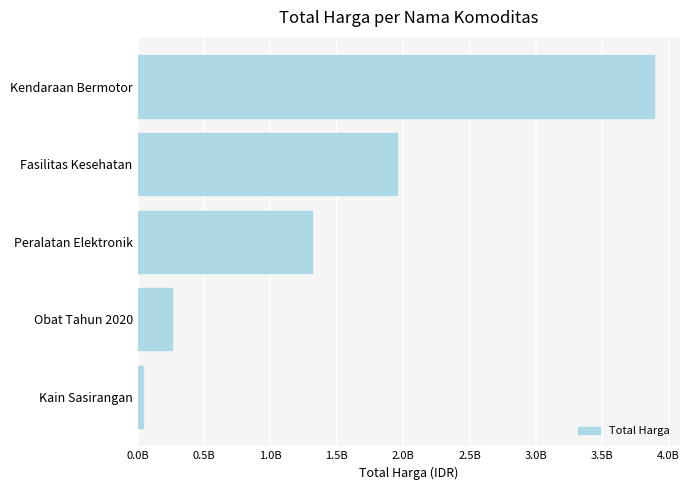

Are the bars horizontal?

Yes